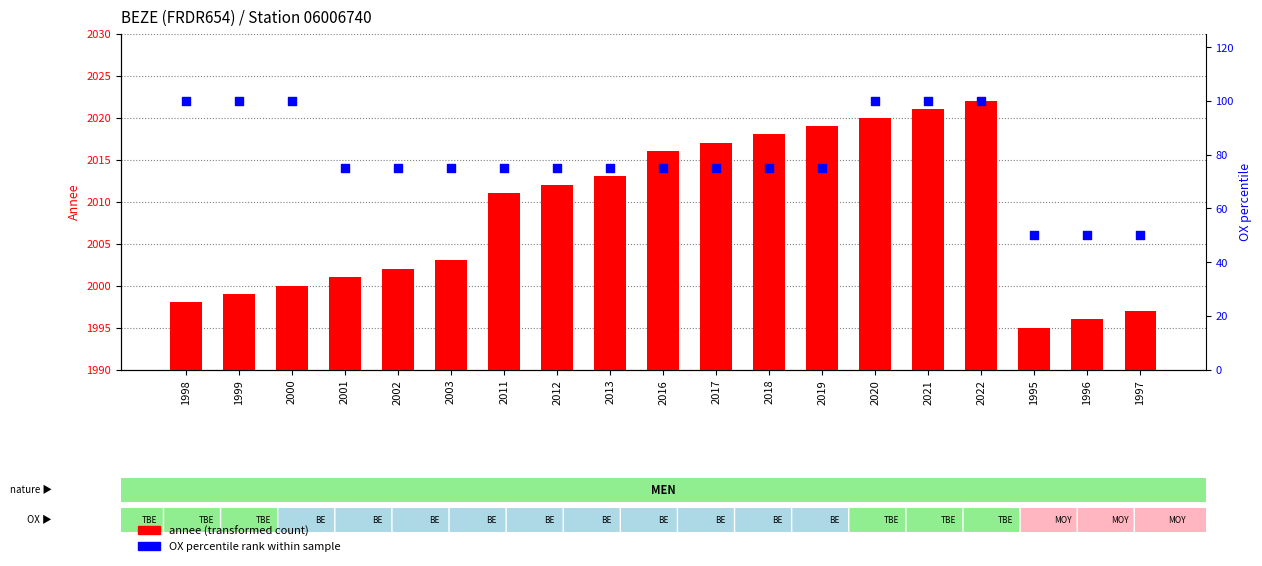

What is the total value across all series at 1996?

2046